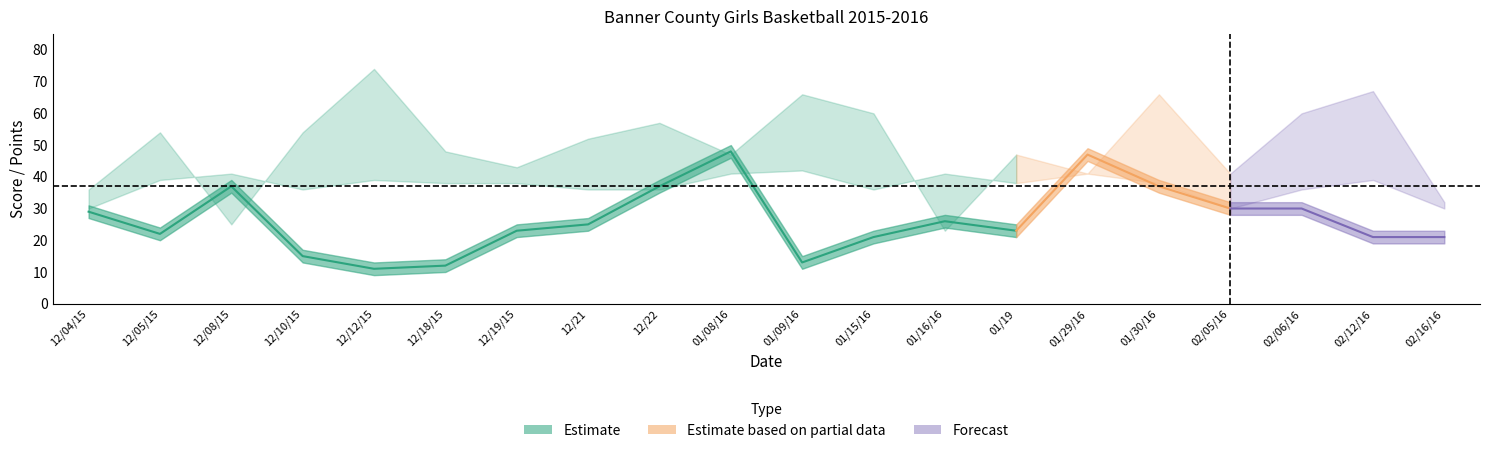

Reading left to right, transcribe all the data shown in this chart.

score: score=29	opp_score=22	points=37	3=15	4=11	5=12	6=23	7=25	8=37	9=48	10=13	11=21	12=26	13=23	14=47	15=37	16=30	17=30	18=21	19=21
opp_score: score=36	opp_score=54	points=25	3=54	4=74	5=48	6=43	7=52	8=57	9=47	10=66	11=60	12=23	13=47	14=41	15=66	16=41	17=60	18=67	19=32
points: score=30	opp_score=39	points=41	3=36	4=39	5=38	6=38	7=36	8=36	9=41	10=42	11=36	12=41	13=38	14=41	15=38	16=30	17=36	18=39	19=30